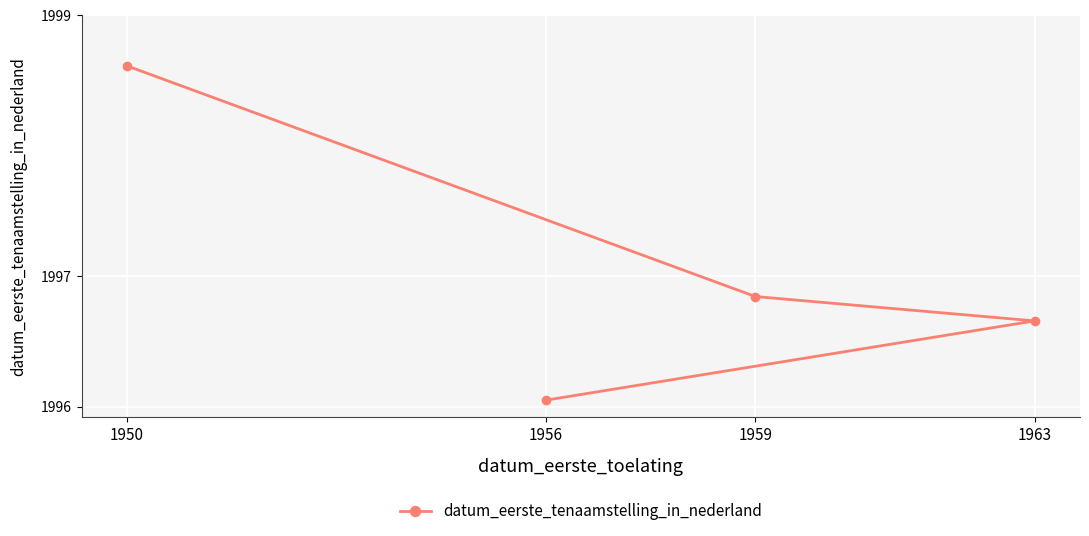

The chart shows a value of 2999.6 at 1963. True or false?

False